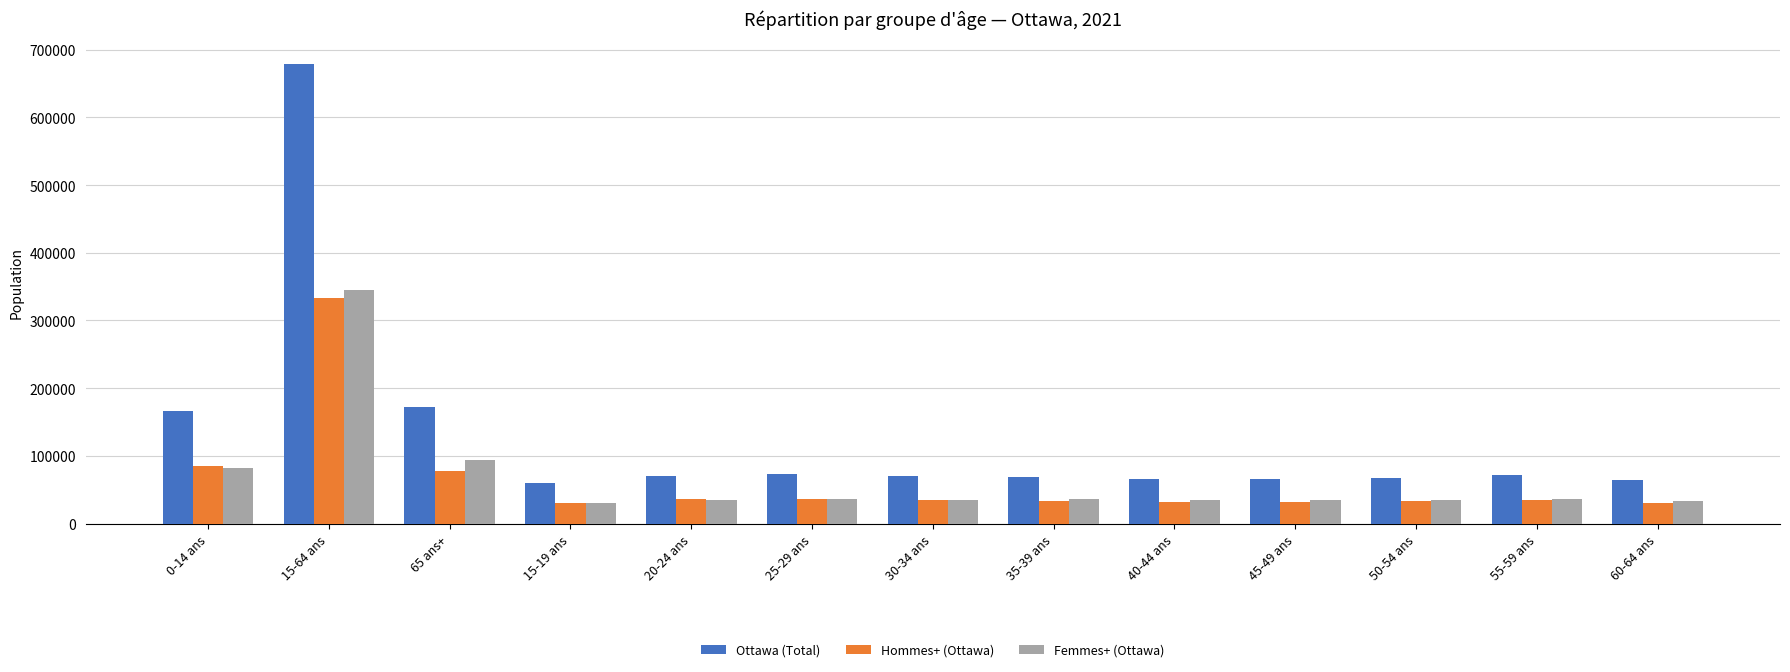

Is it true that Hommes+ (Ottawa) equals 84820 at 0-14 ans?

True